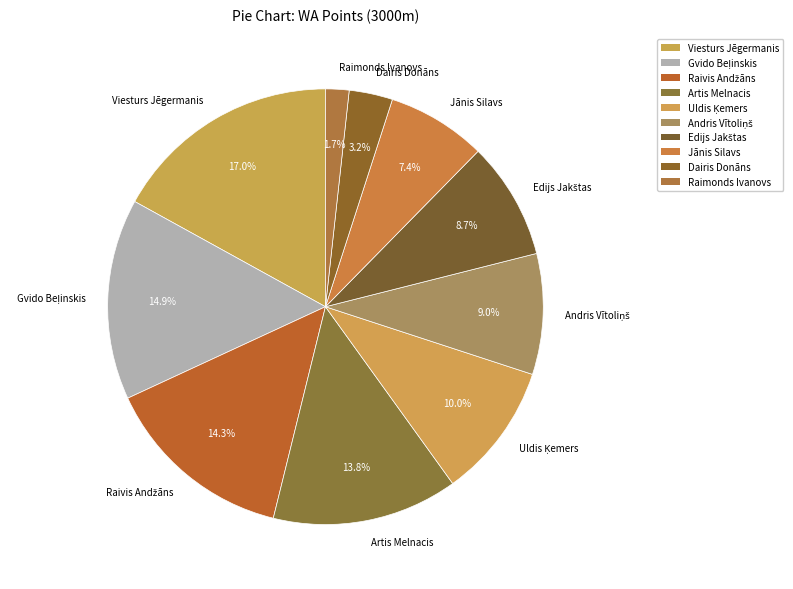

Is there a majority slice in this chart?

No